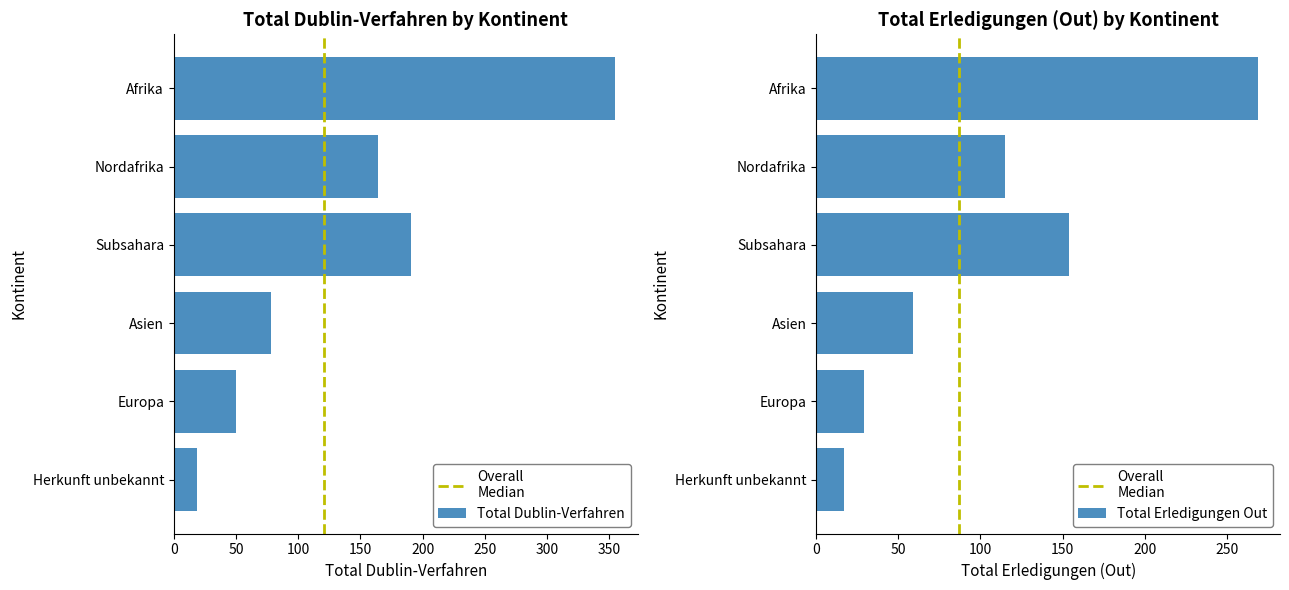

The Total Dublin-Verfahren series shows 107 at Asien. True or false?

False